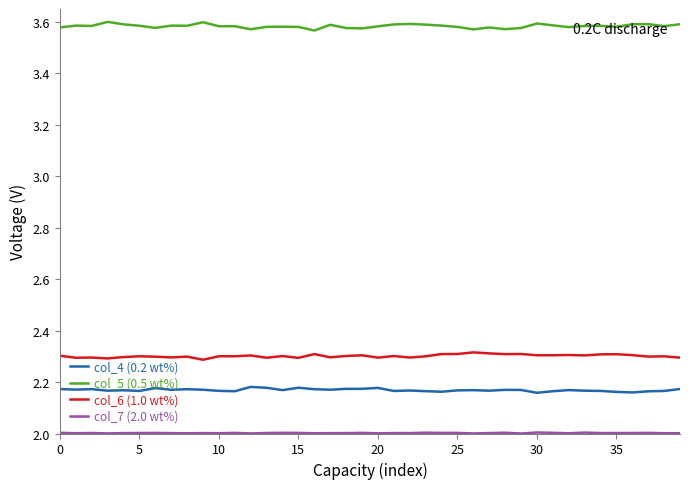

Which series has the largest total across all categories?

col_5 (0.5 wt%)